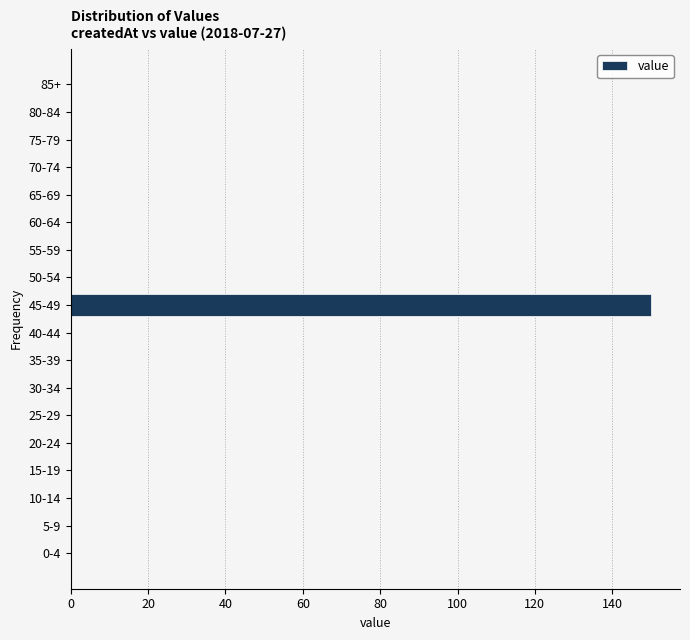

Reading bottom to top, what are all the values shown in this chart?

0-4=0	5-9=0	10-14=0	15-19=0	20-24=0	25-29=0	30-34=0	35-39=0	40-44=0	45-49=150	50-54=0	55-59=0	60-64=0	65-69=0	70-74=0	75-79=0	80-84=0	85+=0